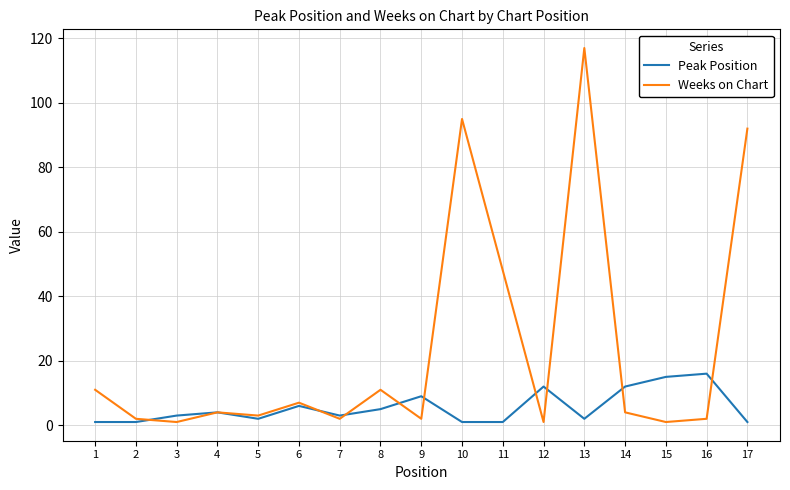

Which series has the largest total across all categories?

Weeks on Chart